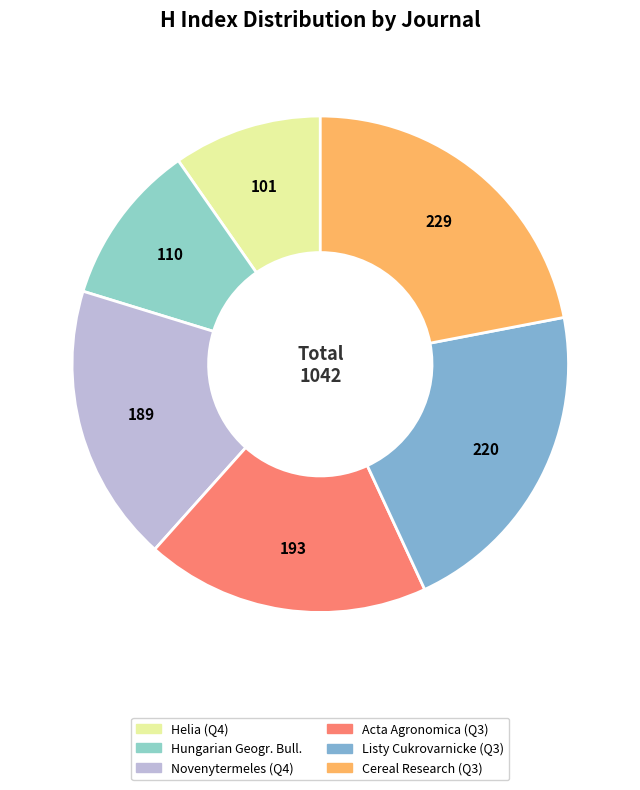

To the nearest percent, what is the difference between the largest and smallest slice percentages?

12%